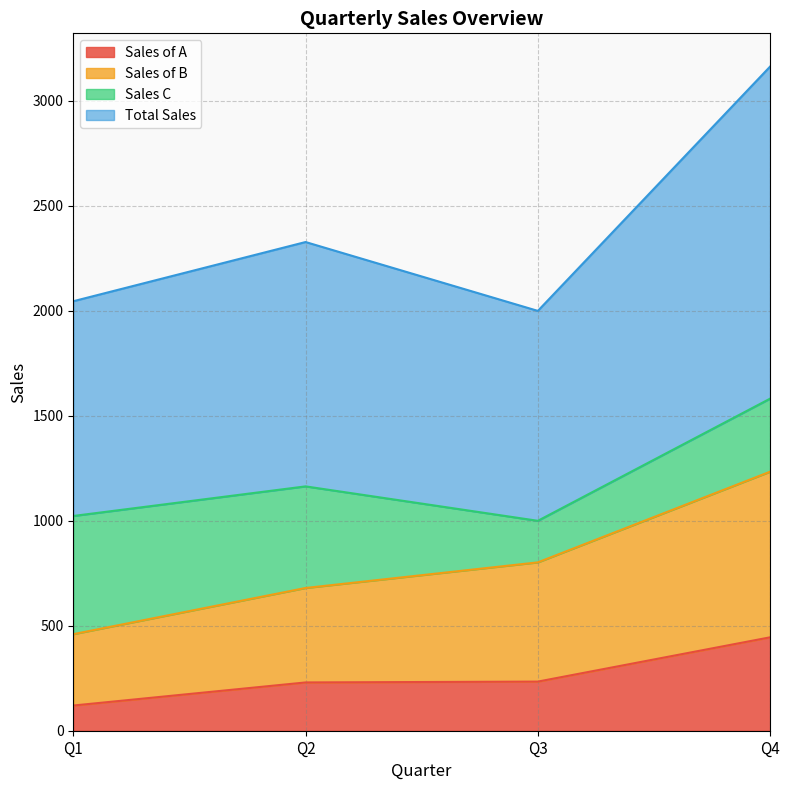

What is the lowest value of the Sales of A series?

120